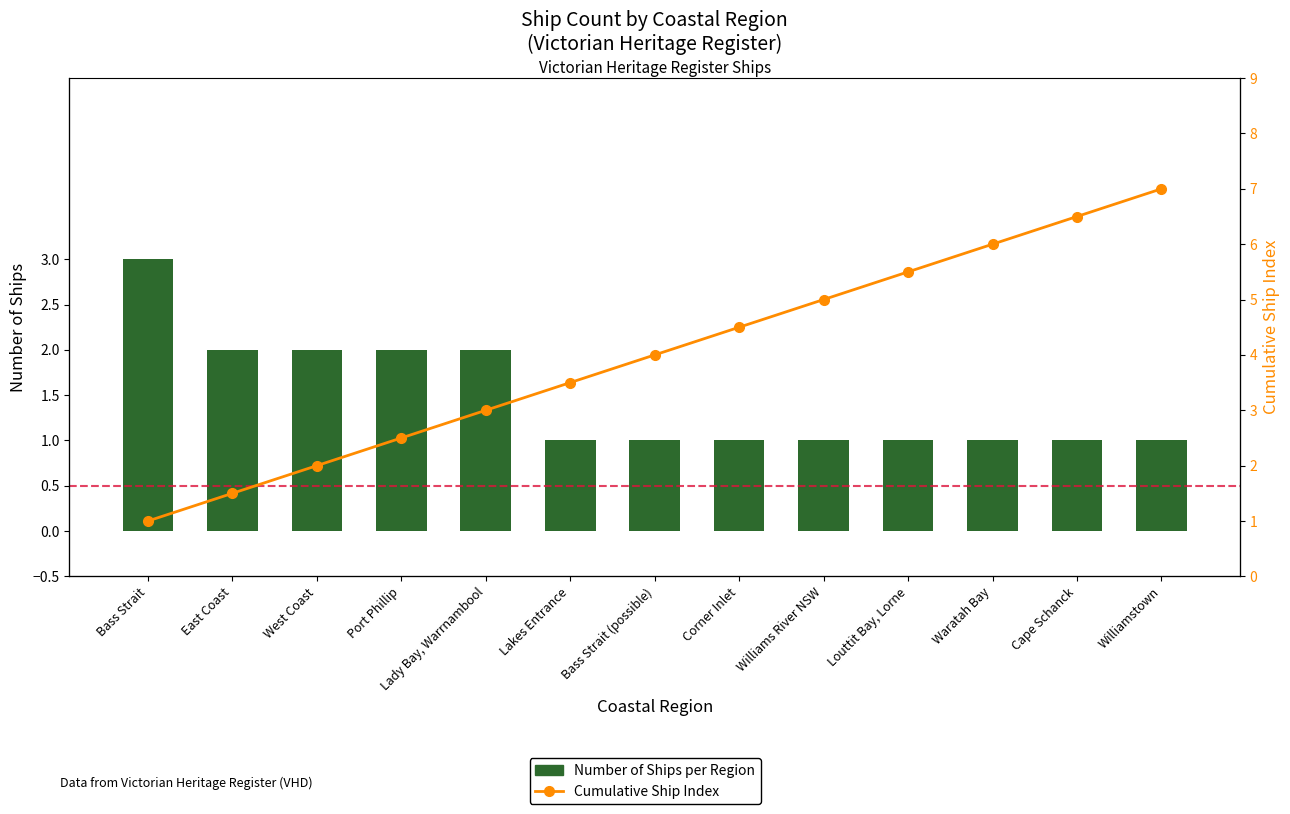

At which label does Number of Ships per Region reach its minimum?

Lakes Entrance